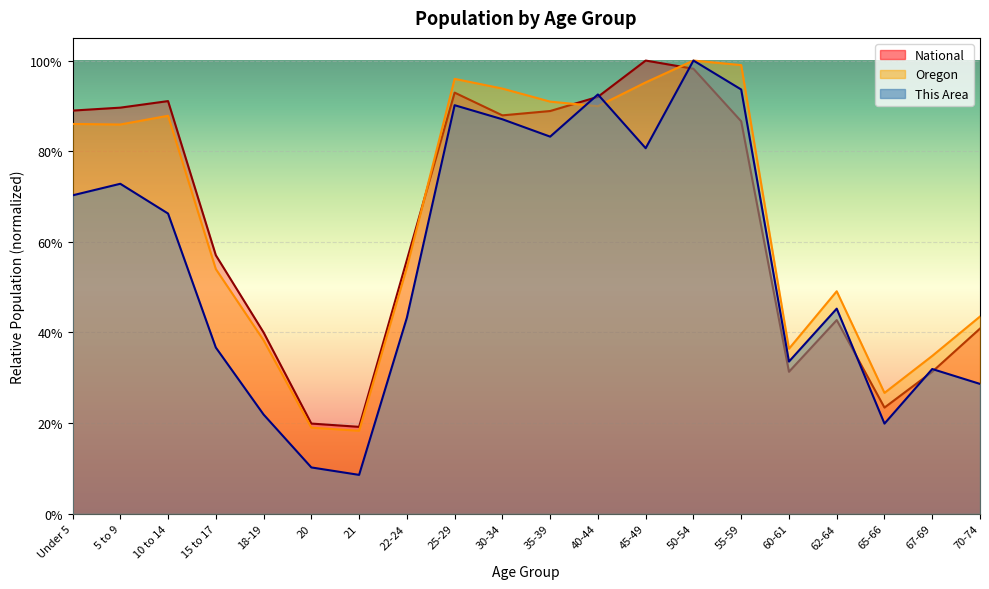

Which series has the largest total across all categories?

Oregon